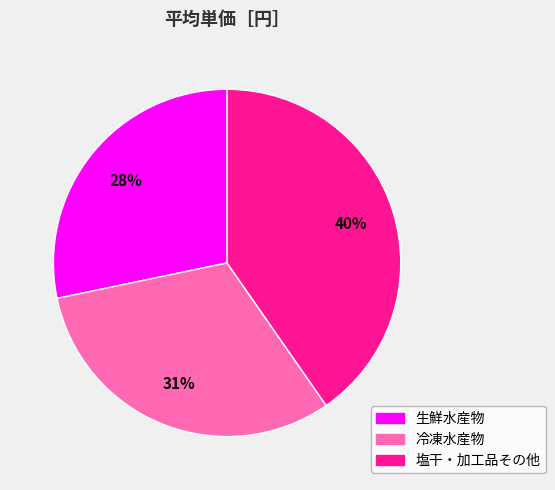

Approximately how many times larger is the value at 生鮮水産物 compared to 冷凍水産物?

0.9